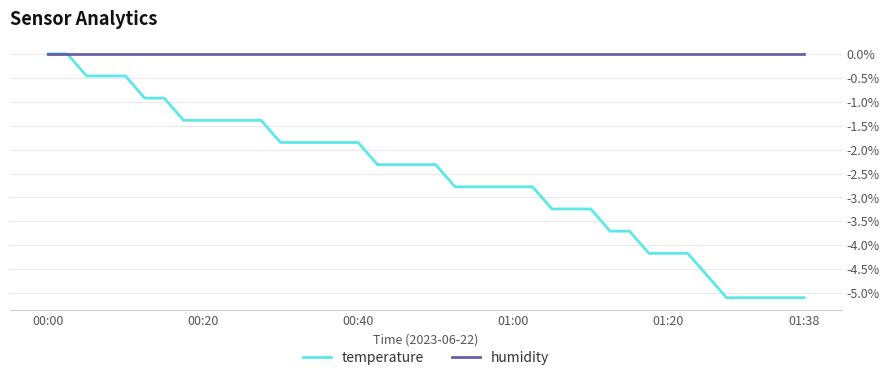

Rank the series by their average value, from lowest to highest.

temperature, humidity